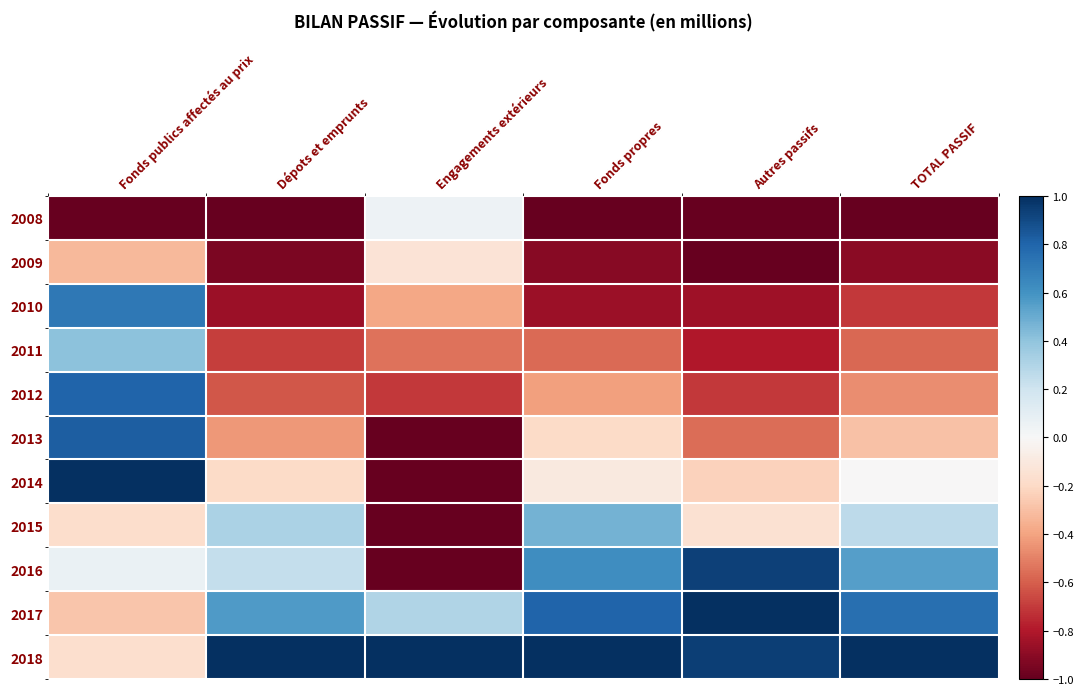

Which series has the largest range (max minus min)?

2014